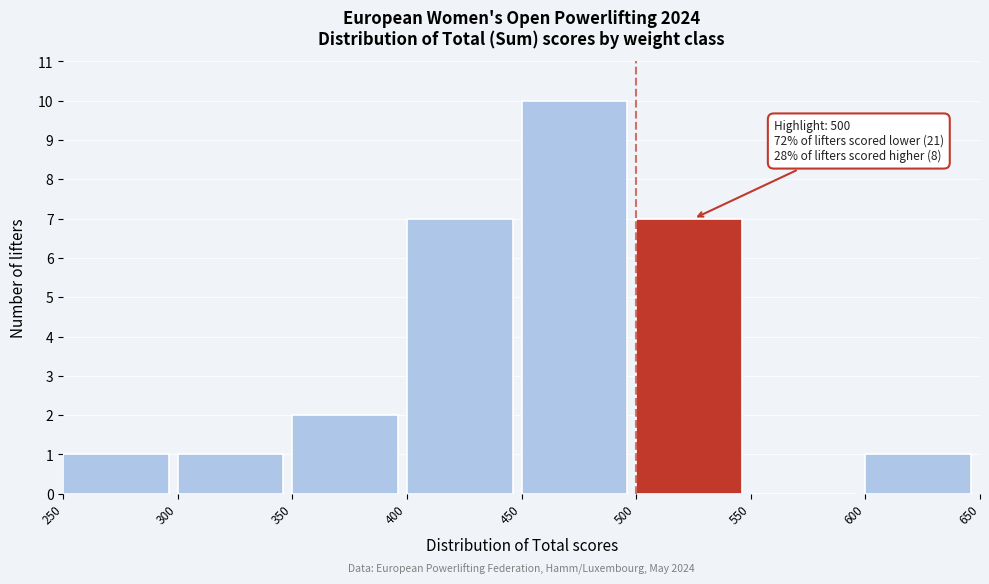

Over which range of the x-axis is the bar tallest?

450 to 500